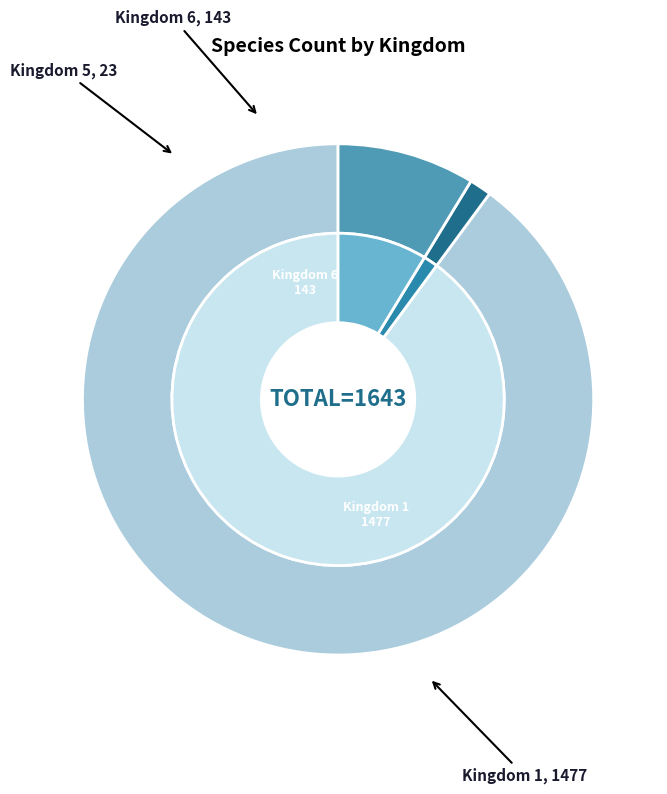

What percentage do Kingdom 1 and Kingdom 5 together represent?

91.3%